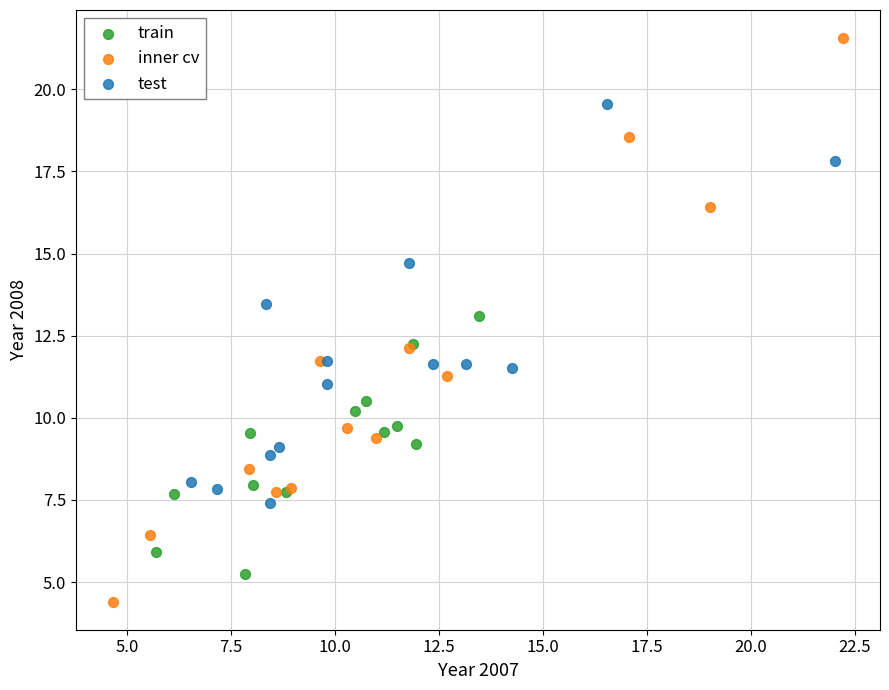

Which series contains the highest Y value?

inner cv